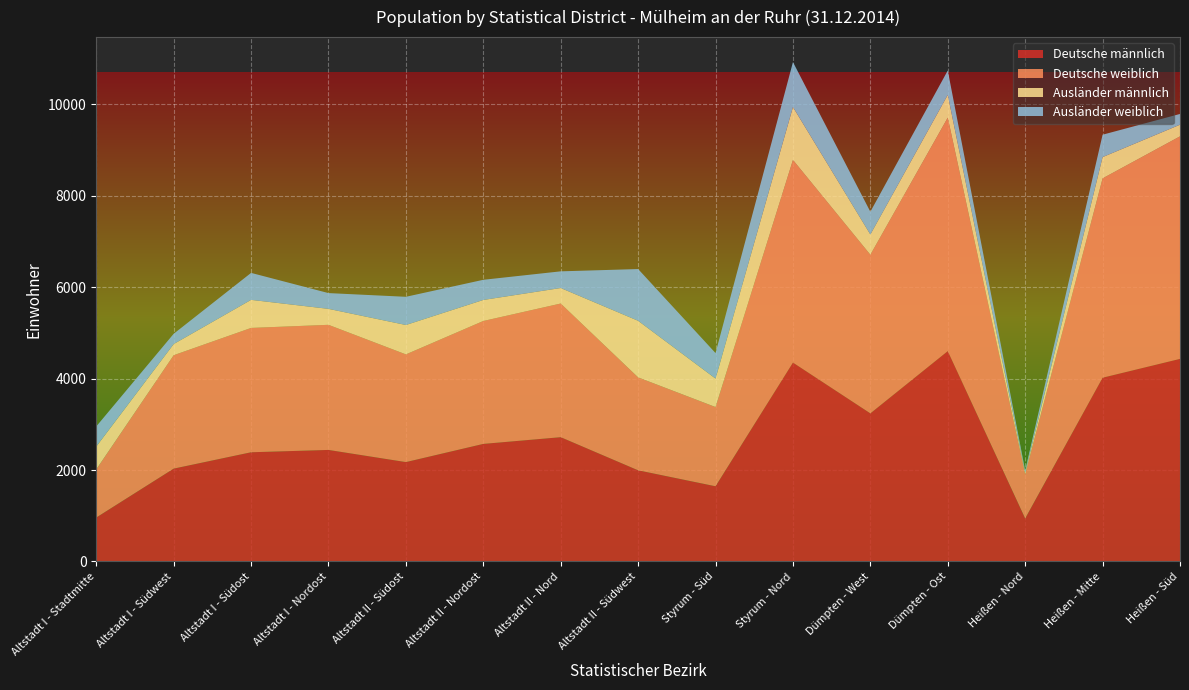

Reading left to right, what are all the values shown in this chart?

Deutsche männlich: 961	2031	2389	2440	2174	2572	2719	1994	1645	4351	3240	4602	941	4020	4432
Deutsche weiblich: 1053	2481	2720	2737	2356	2689	2924	2033	1733	4434	3471	5108	965	4361	4868
Ausländer männlich: 500	244	614	349	643	460	339	1238	623	1157	442	498	39	465	255
Ausländer weiblich: 440	225	590	345	617	441	365	1132	558	983	498	533	46	490	235